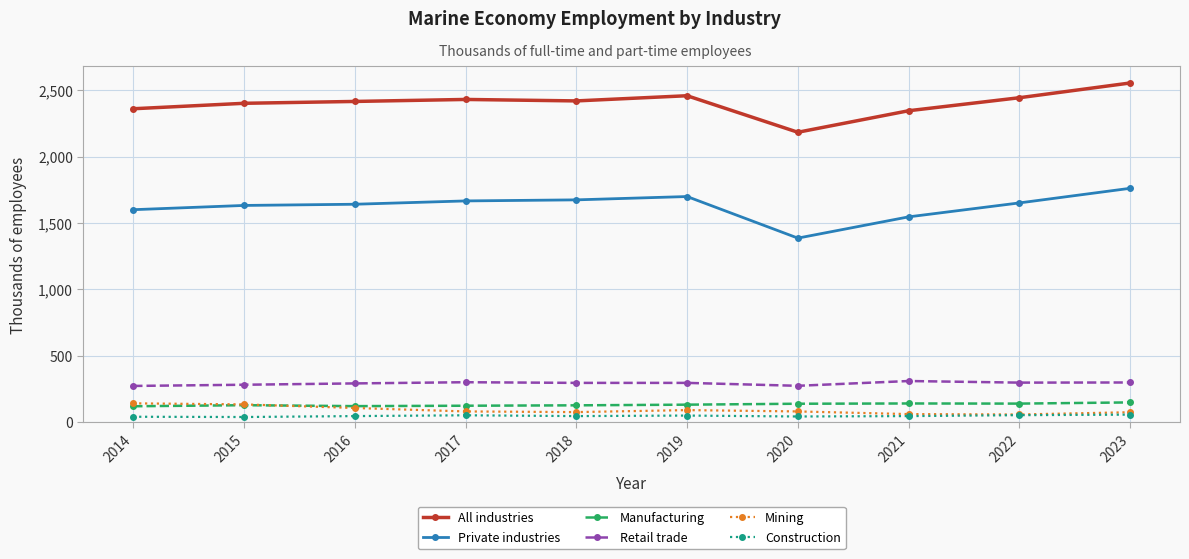

Is the value of Manufacturing at 2021 greater than the value of All industries at 2022?

No